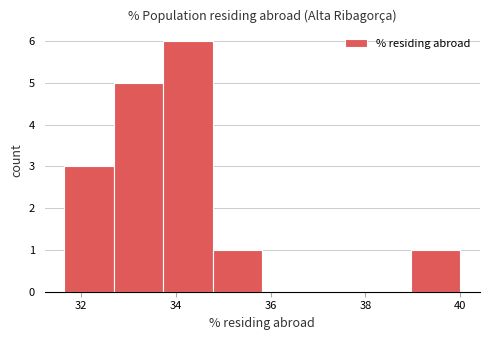

Over which range of the x-axis is the bar tallest?

33.8 to 34.8